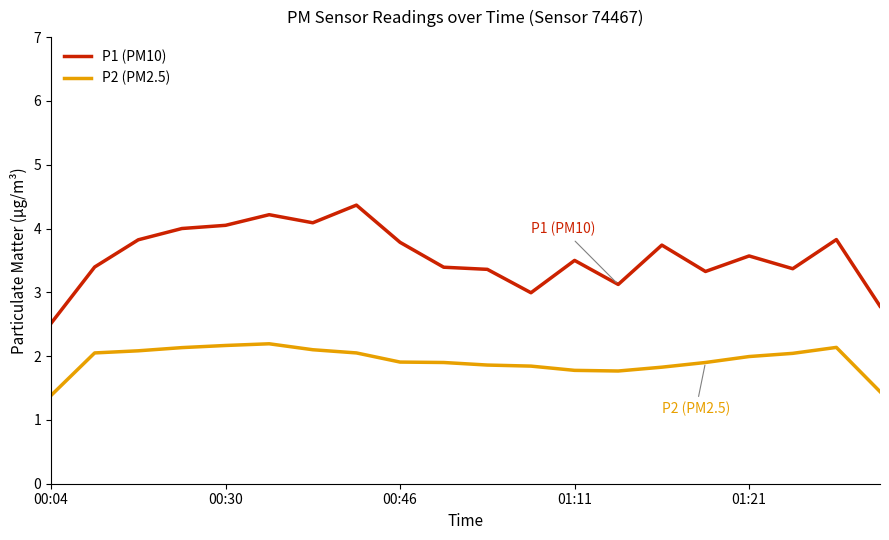

True or false: P1 (PM10) and P2 (PM2.5) cross at least once.

False